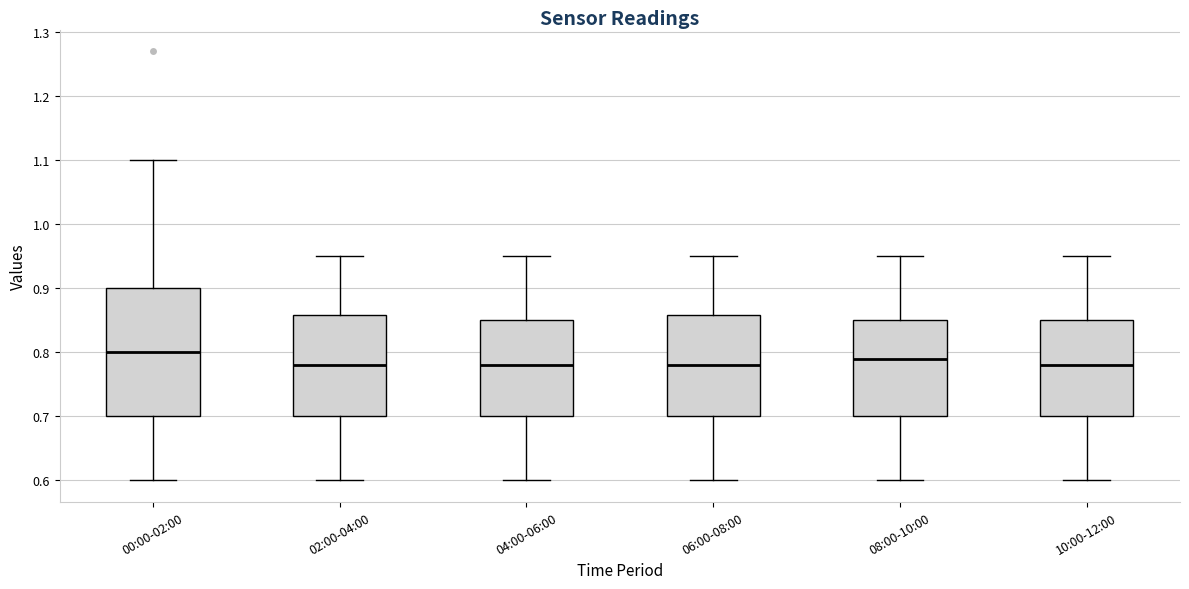

Comparing the boxes themselves (not the whiskers), which one is the tallest?

00:00-02:00